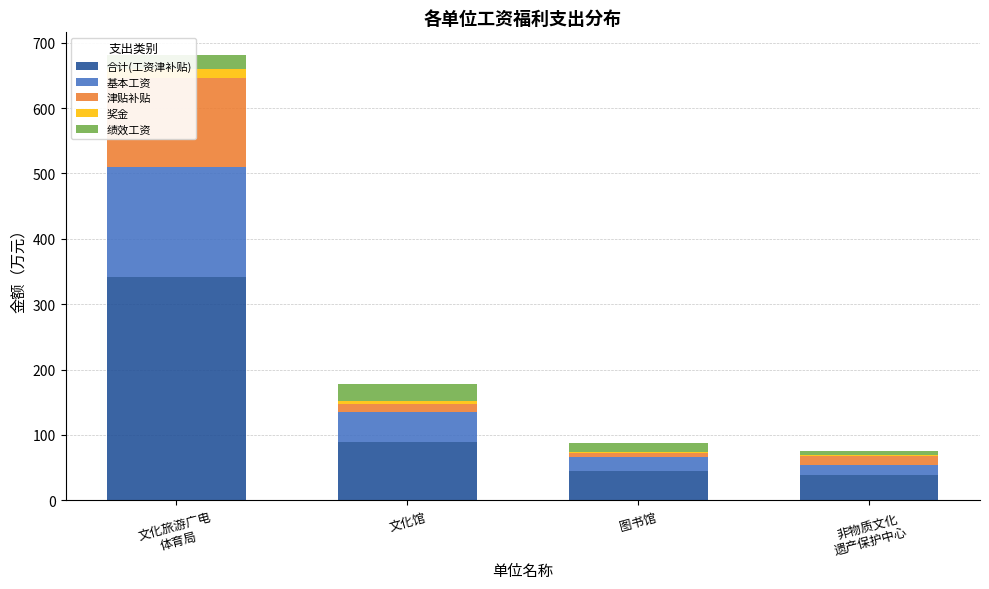

How many data points in 奖金 are less than 3?

2